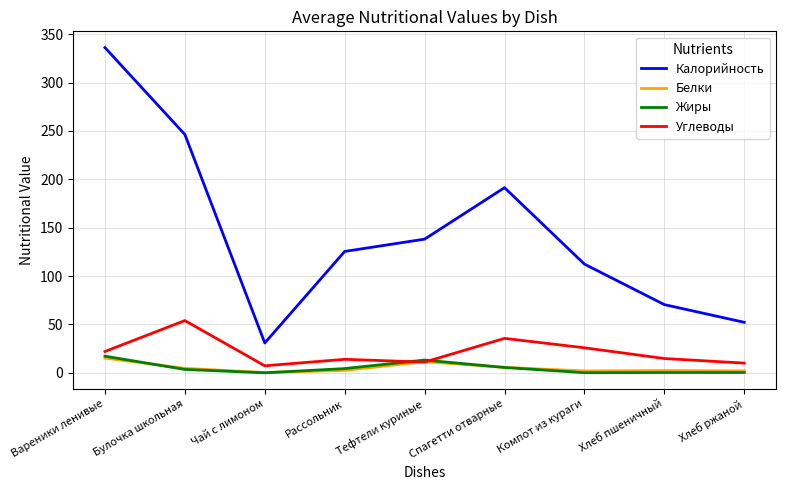

True or false: Калорийность has a value of 309.5 at Спагетти отварные.

False